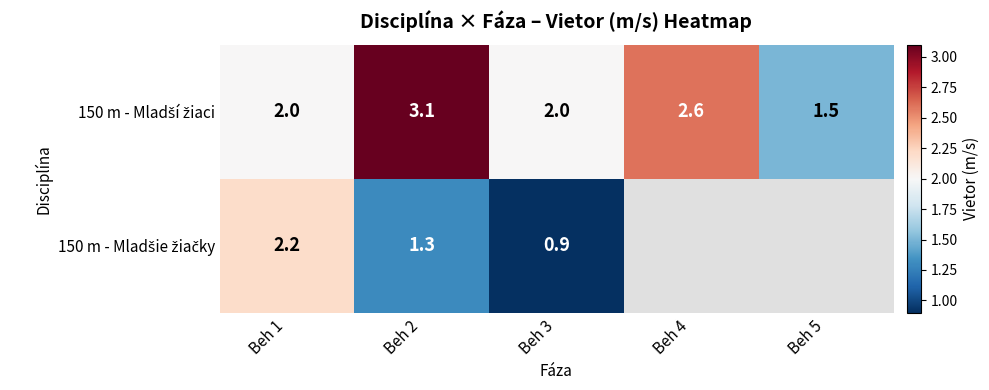

What is the difference between the highest and lowest values at Beh 2?

1.8